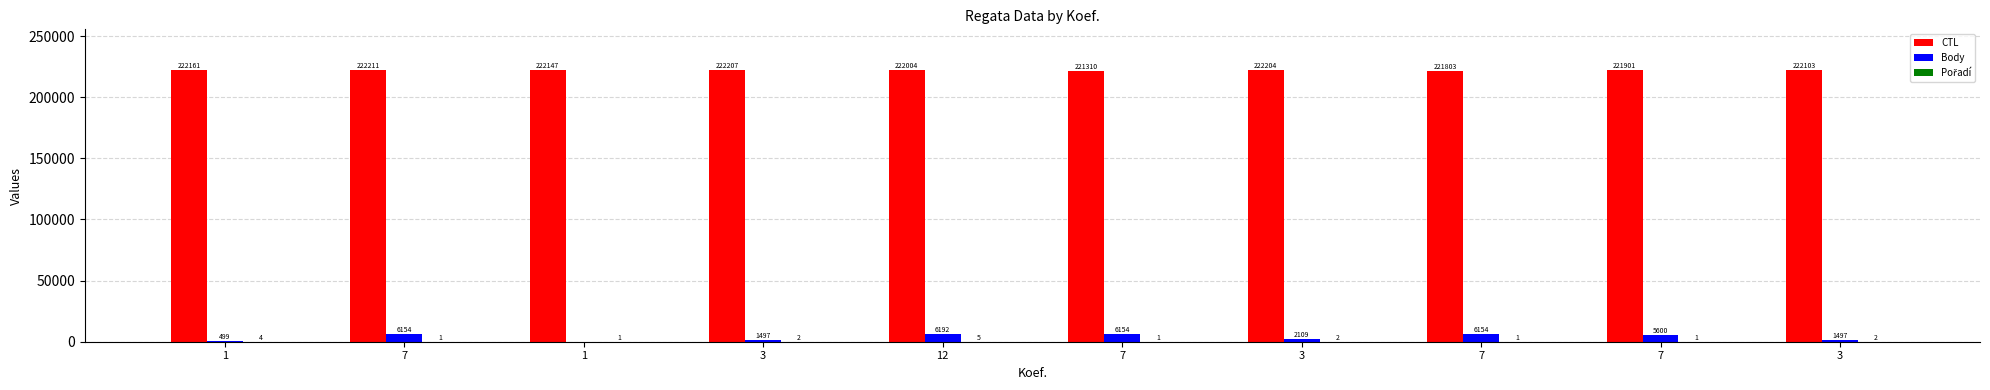

Reading left to right, what are all the values shown in this chart?

CTL: 1=222161	7=222211	1=222147	3=222207	12=222004	7=221310	3=222204	7=221803	7=221901	3=222103
Body: 1=499	7=6154	1=0	3=1497	12=6192	7=6154	3=2109	7=6154	7=5600	3=1497
Pořadí: 1=4	7=1	1=1	3=2	12=5	7=1	3=2	7=1	7=1	3=2